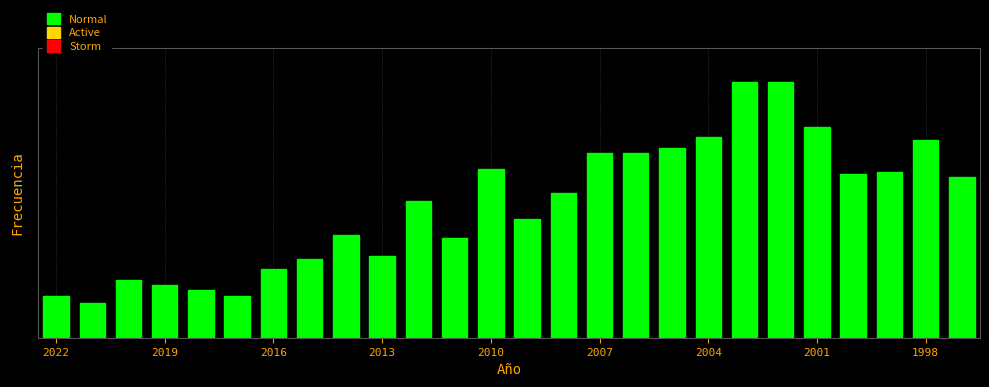

Does the chart contain any negative values?

No